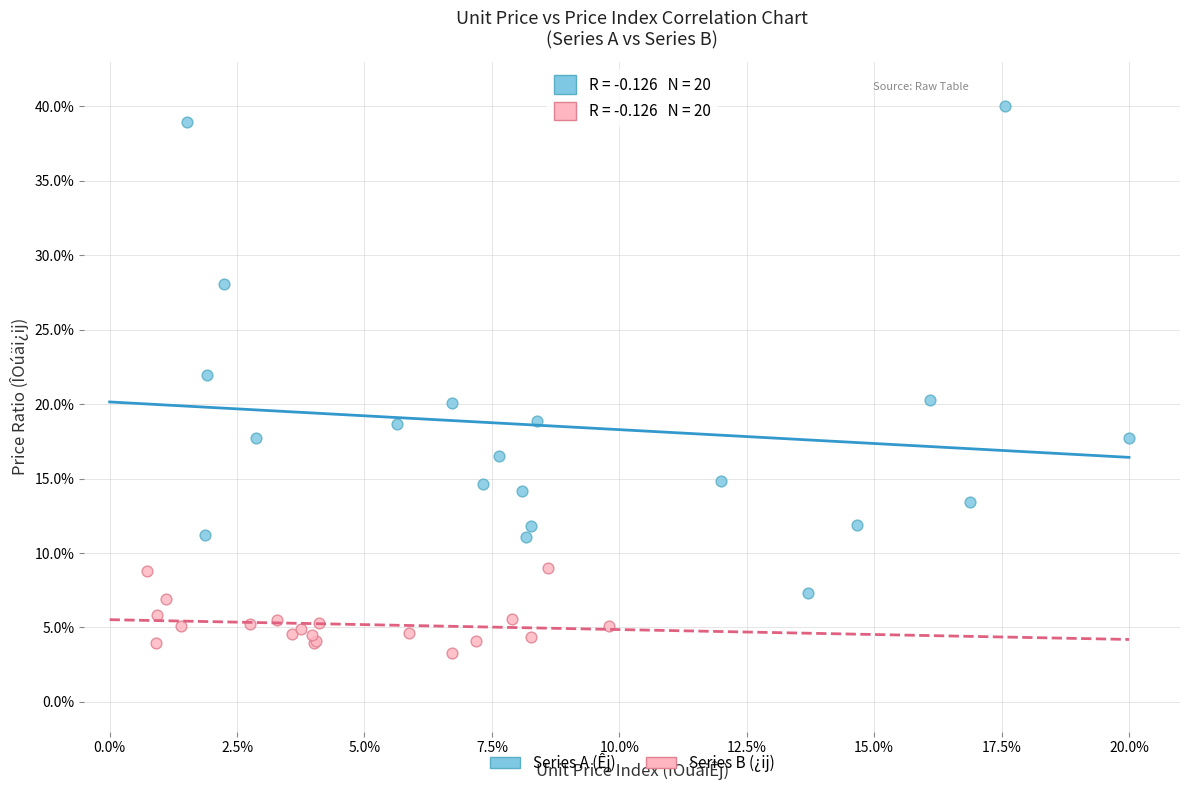

What are all the series names shown in the legend?

Series A (Êj), Series B (¿ij)